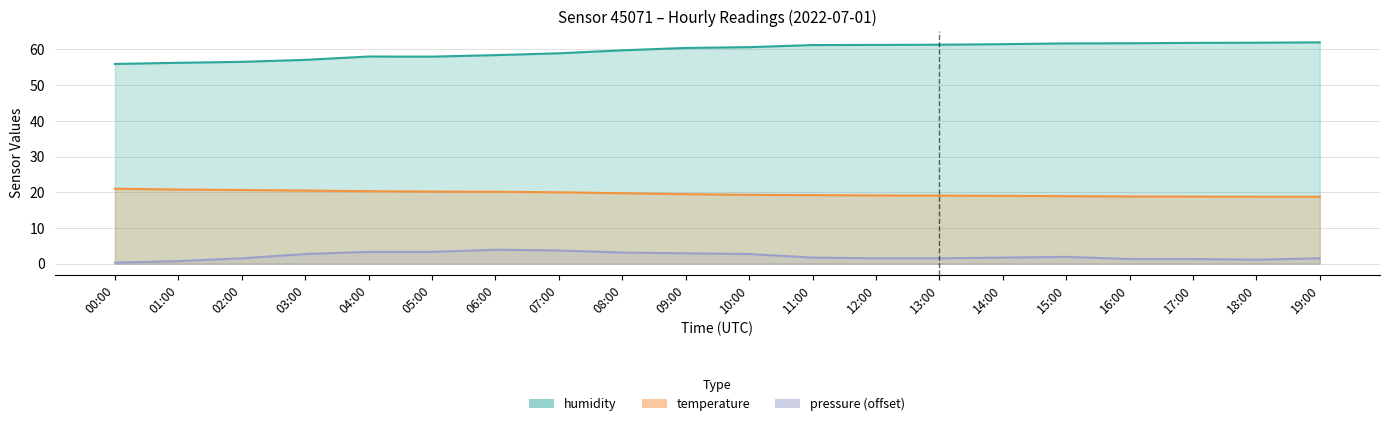

At which category does humidity reach its first local valley?

05:00